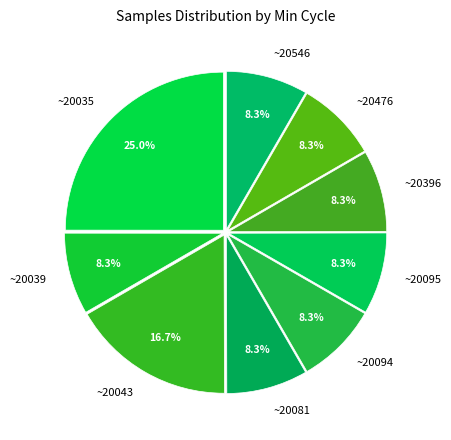

Which slice is the largest?

~20035